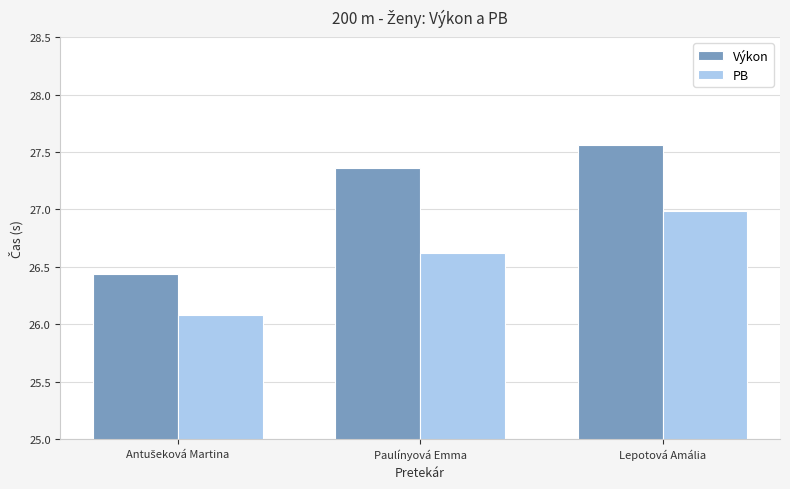

What is the label of the 2nd bar from the left?

Paulínyová Emma